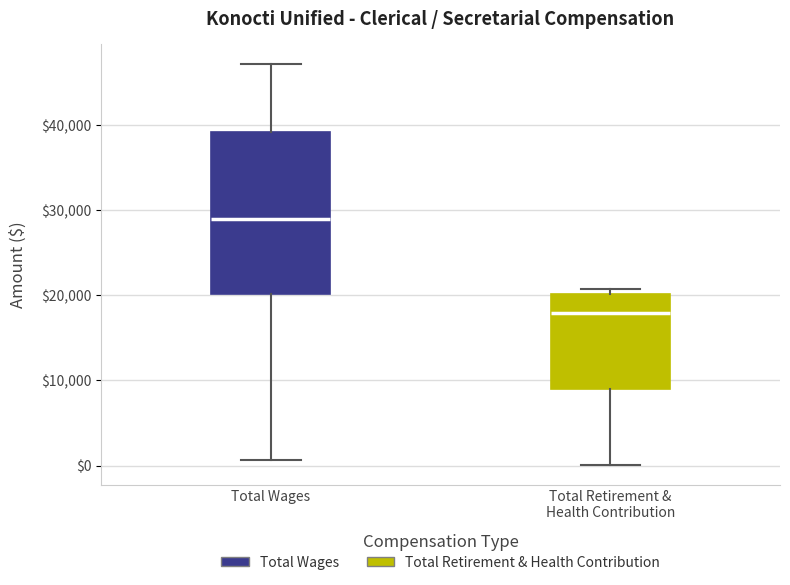

Which box is the tallest, from its lower edge to its upper edge?

Total Wages